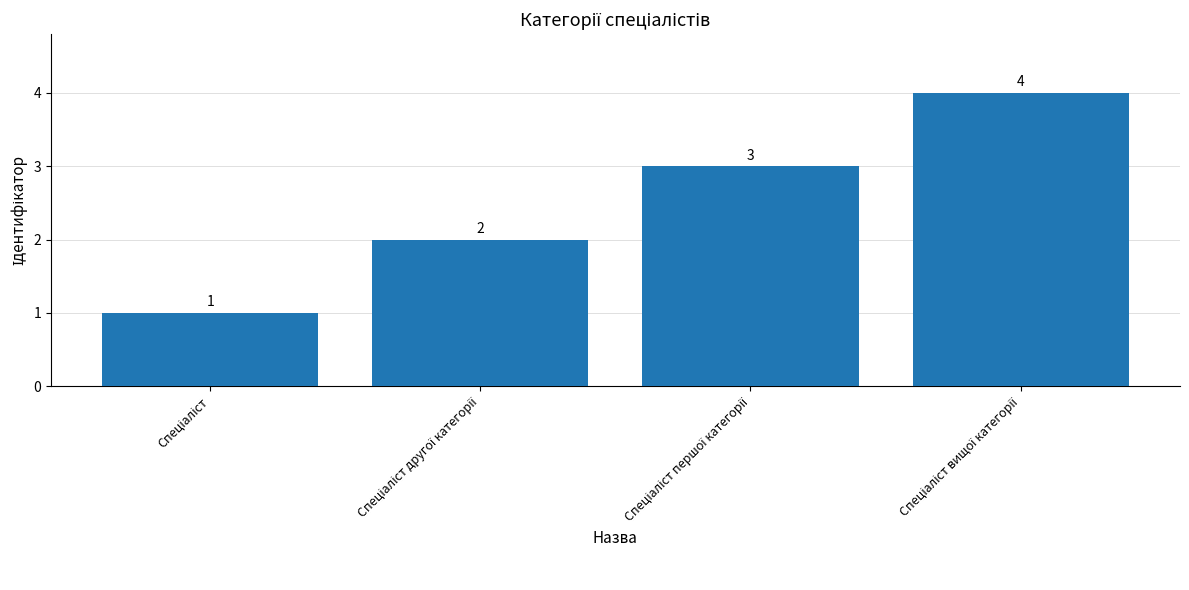

What is the value of the 4th bar from the left?

4